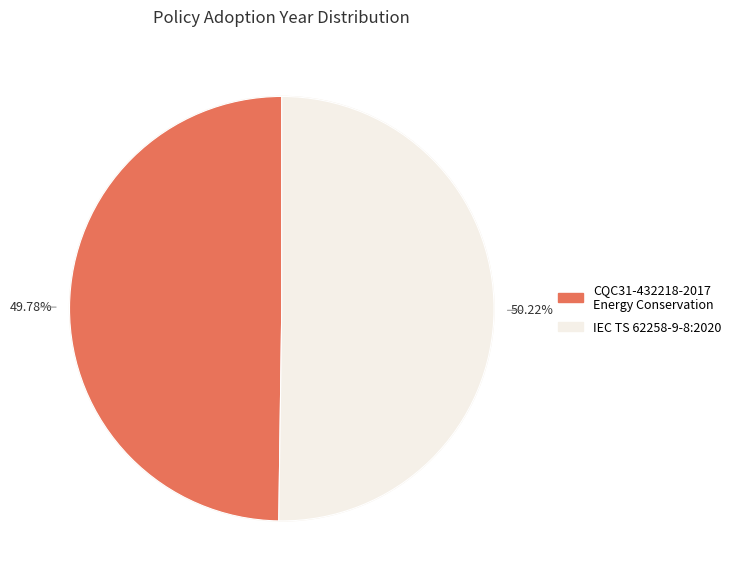

What percentage is the CQC31-432218-2017 Energy Conservation slice, to the nearest percent?

50%